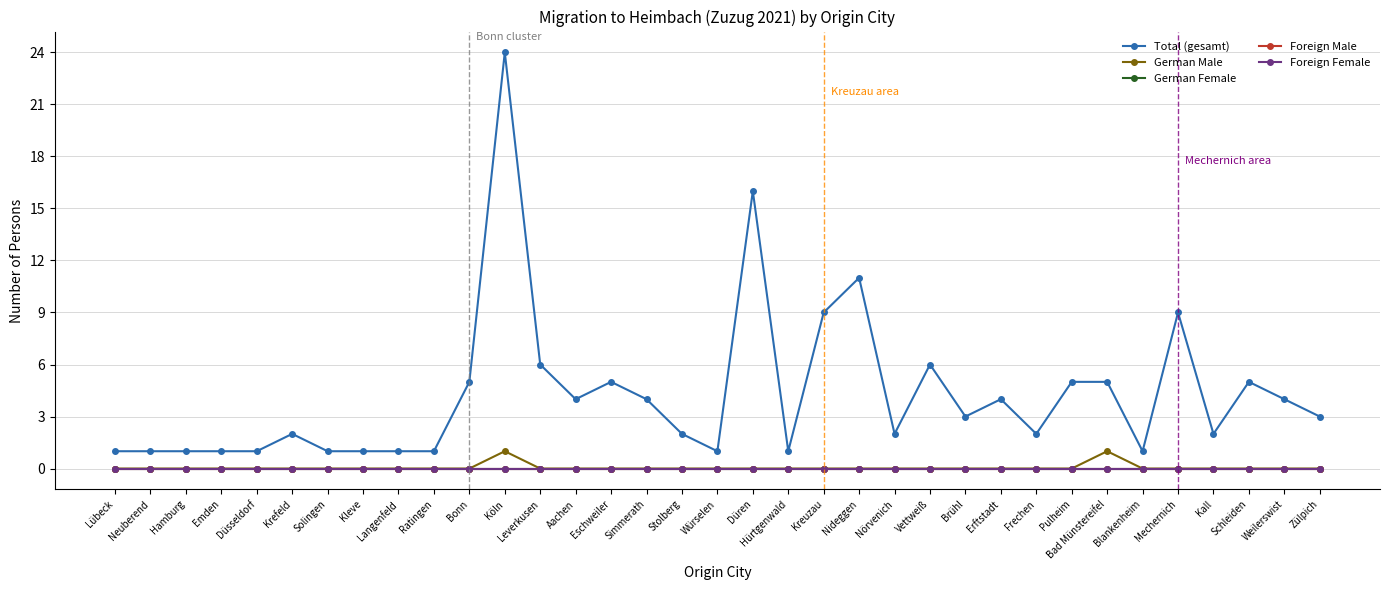

What is the spread (max minus min) of values at Hamburg?

1